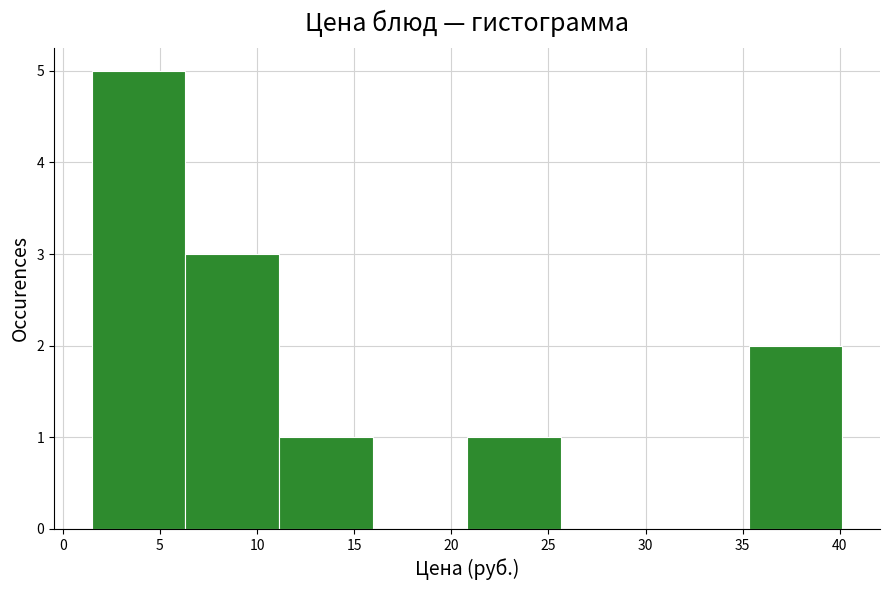

Reading left to right, list every bar in this chart as the range it spans on the x-axis followed by its height. Neither the bar edges nor the heights are printed on the chart, so give them approximately, as read against the axes.

1.5 to 6.5: 5
6.5 to 11.0: 3
11.0 to 16.0: 1
16.0 to 21.0: 0
21.0 to 25.5: 1
25.5 to 30.5: 0
30.5 to 35.5: 0
35.5 to 40.0: 2